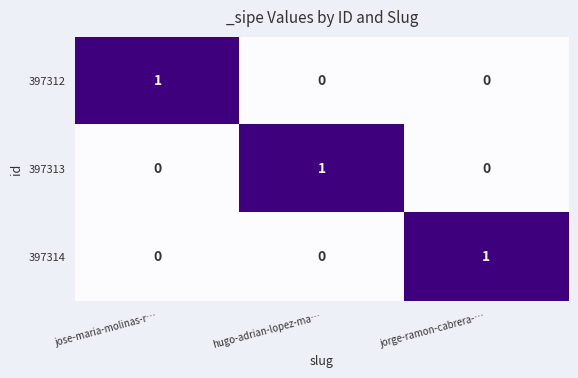

At how many categories does at least one series exceed 0?

3